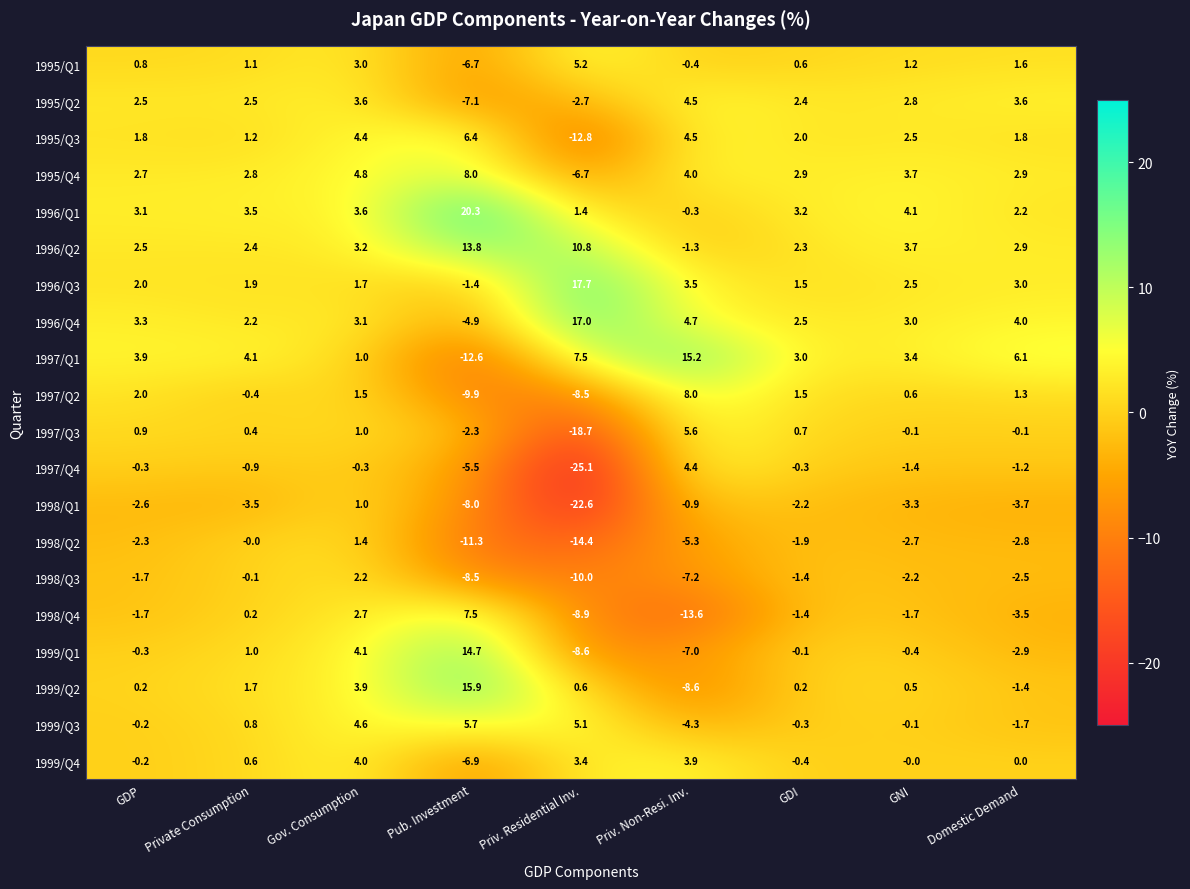

What is the difference between the highest and lowest values at Gov. Consumption?

5.1